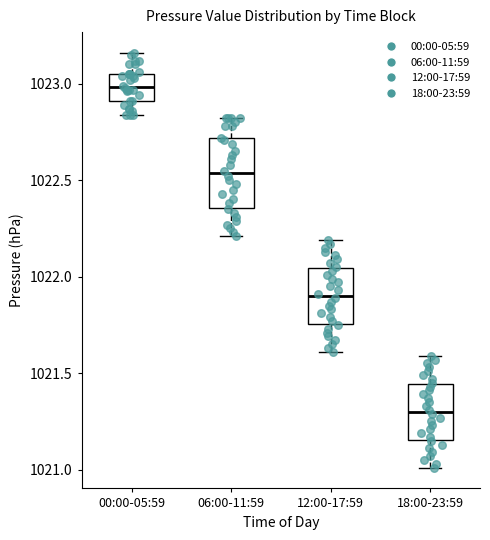

Reading left to right, transcribe this box plot: for each box, give where its median line is, the range the box spans, and where its two whiskers end, as read against the y-axis. The values are not printed on the chart, so give them approximately, as read against the axis.

00:00-05:59: median 1023.00, box 1022.90 to 1023.05, whiskers 1022.85 to 1023.15
06:00-11:59: median 1022.55, box 1022.35 to 1022.70, whiskers 1022.20 to 1022.80
12:00-17:59: median 1021.90, box 1021.75 to 1022.05, whiskers 1021.60 to 1022.20
18:00-23:59: median 1021.30, box 1021.15 to 1021.45, whiskers 1021.00 to 1021.60